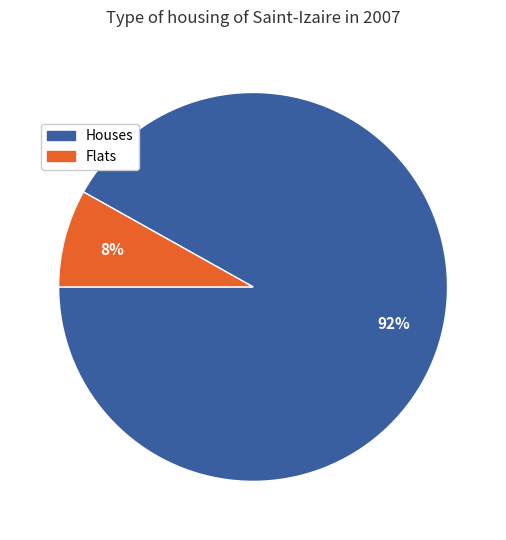

Is there a majority slice in this chart?

Yes